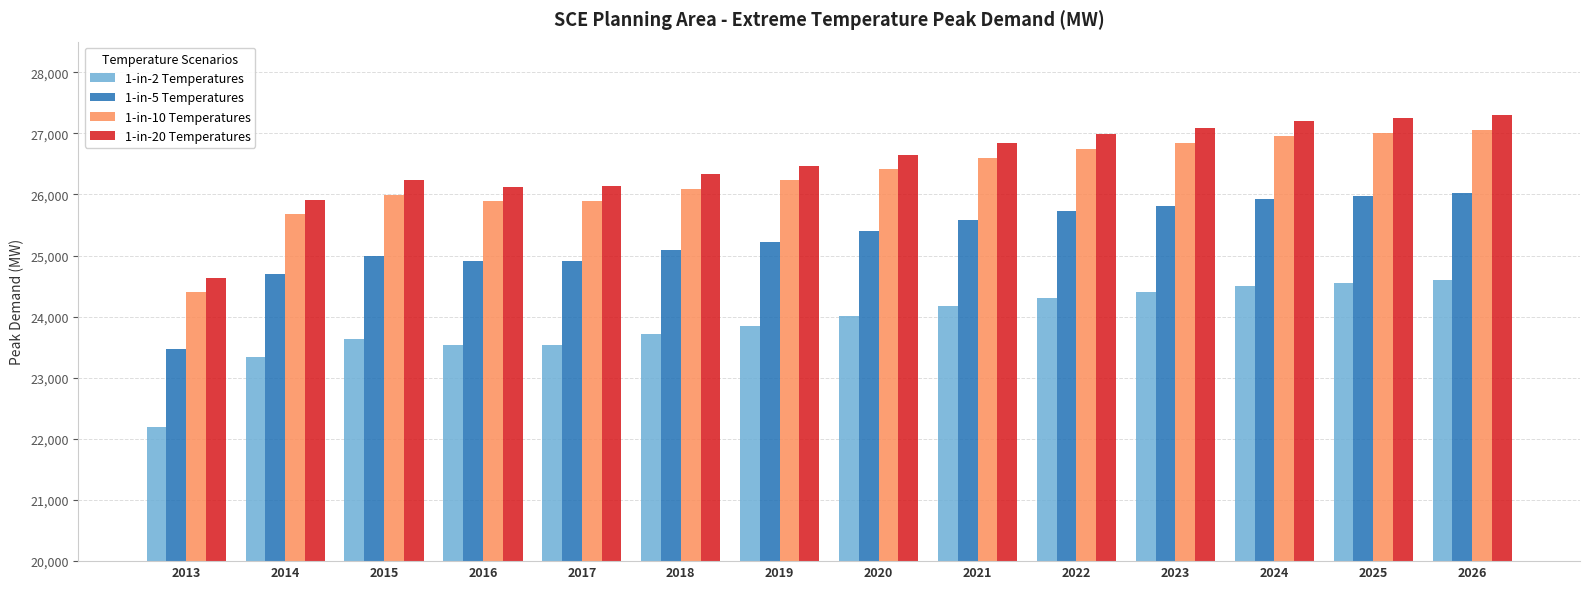

What is the greatest value displayed?

27297.8